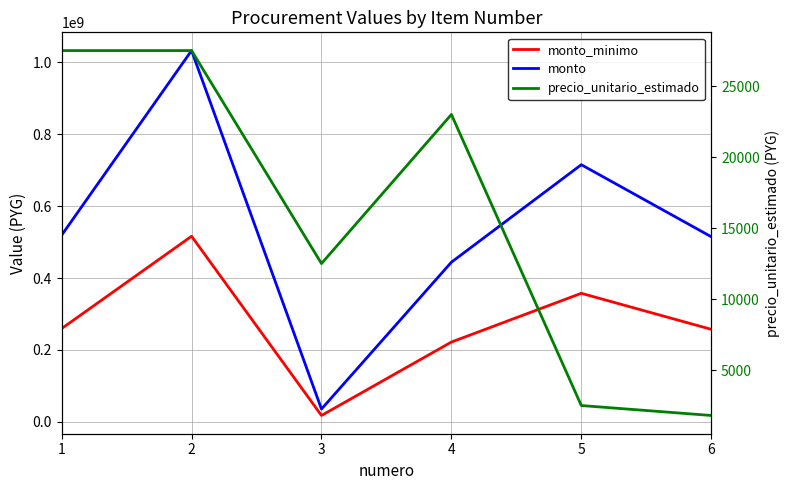

What is the value of the monto_minimo point at the 2nd from the left?

516147500